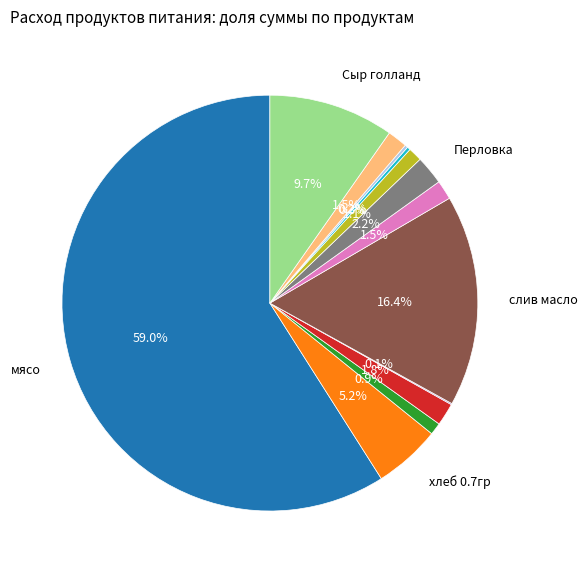

Does any single category account for the majority?

Yes